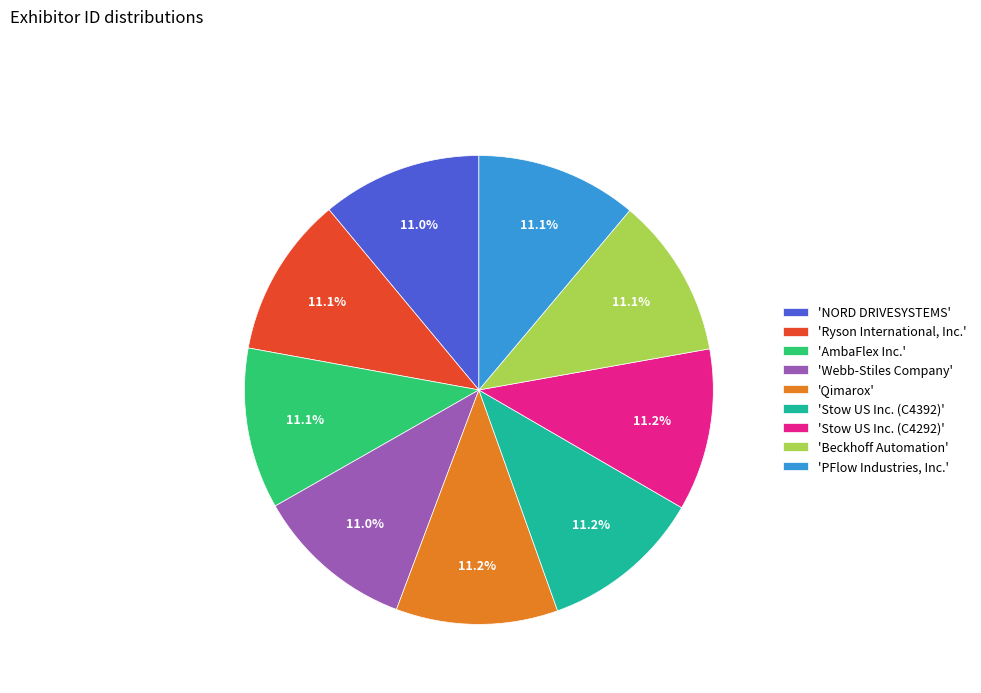

How many slices are in this pie chart?

9